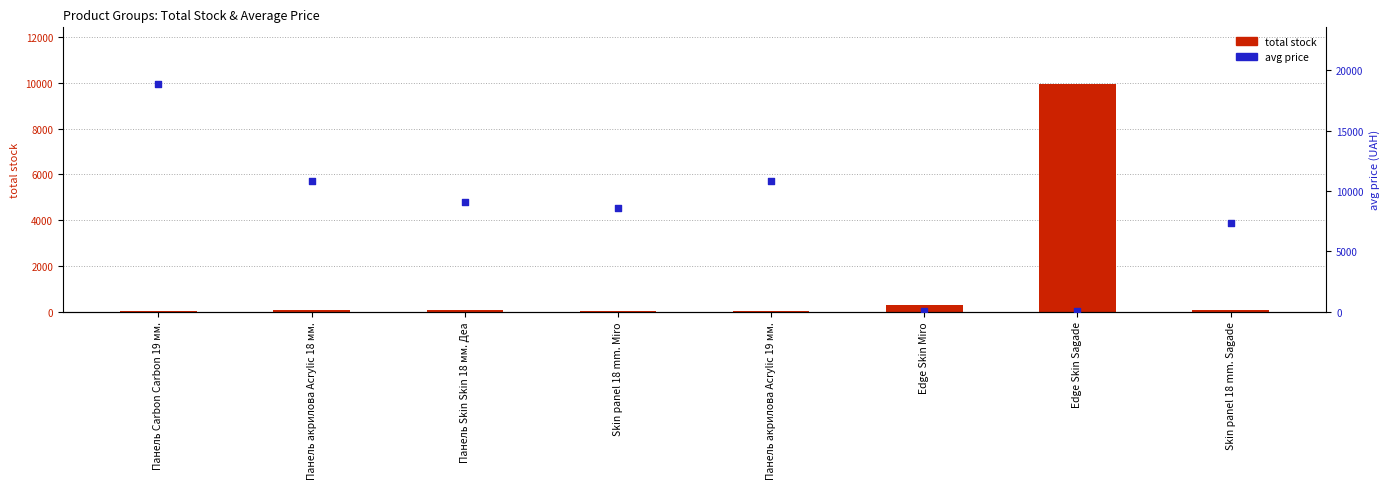

At which category is the sum across all series the highest?

Панель Carbon Carbon 19 мм.